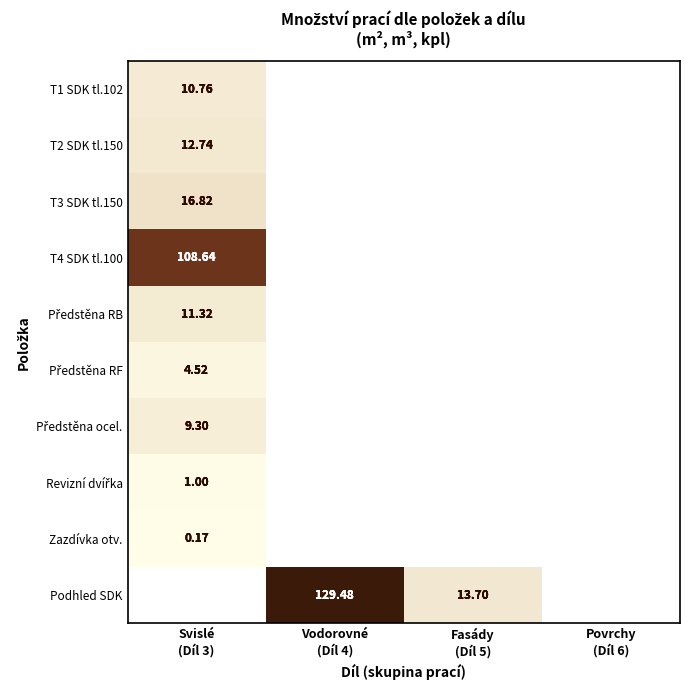

Is it true that T3 SDK tl.150 equals 9.3 at Fasády (Díl 5)?

False